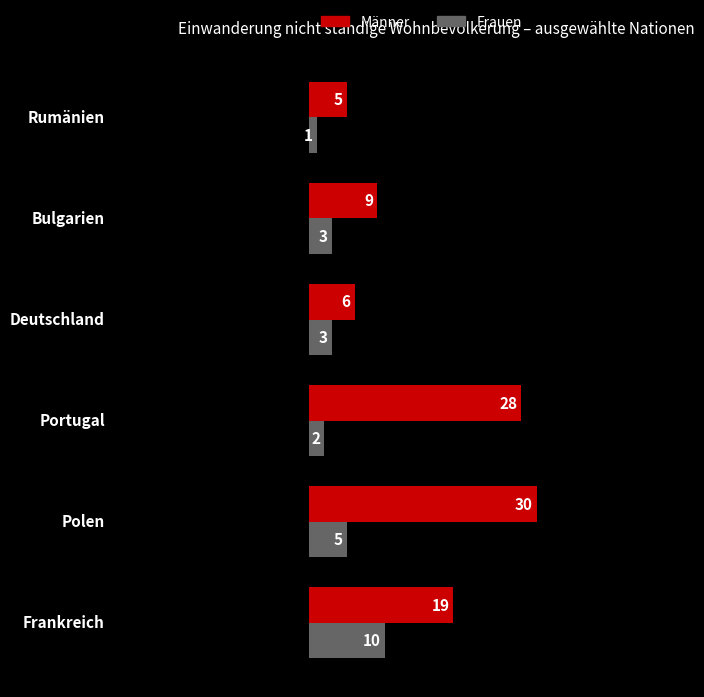

What is the average value of the Frauen series?

4